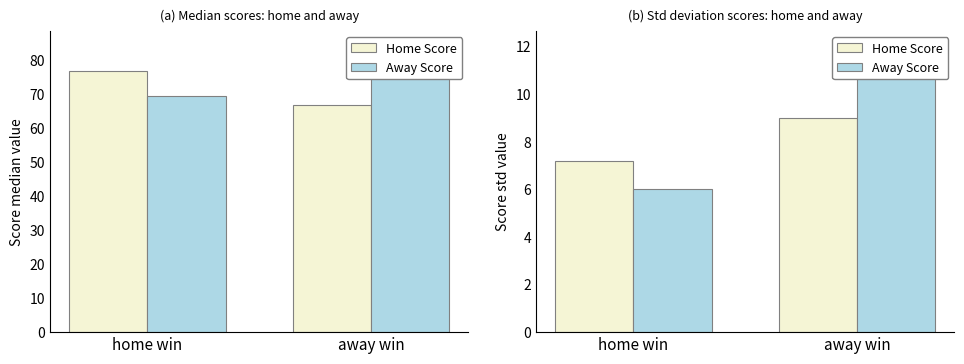

The Away Score series shows 2.9 at home win. True or false?

False